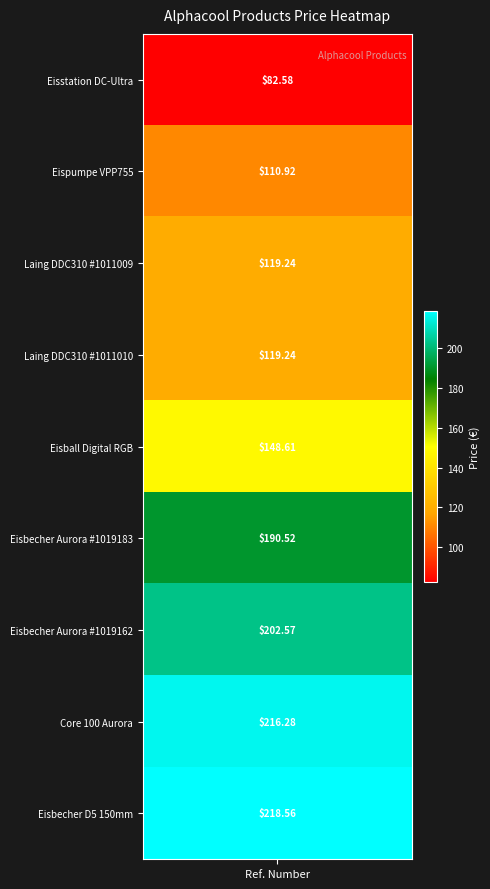

At which label is the value closest to 150?

Alphacool Eisball Digital RGB